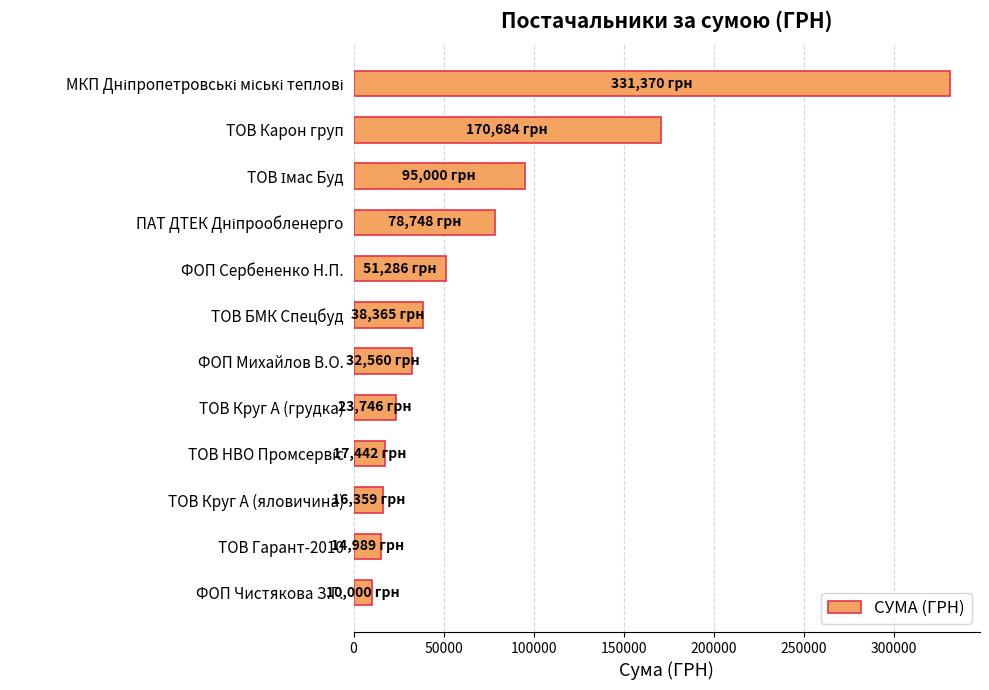

Where is the data nearest to the value 170685?

ТОВ Карон груп